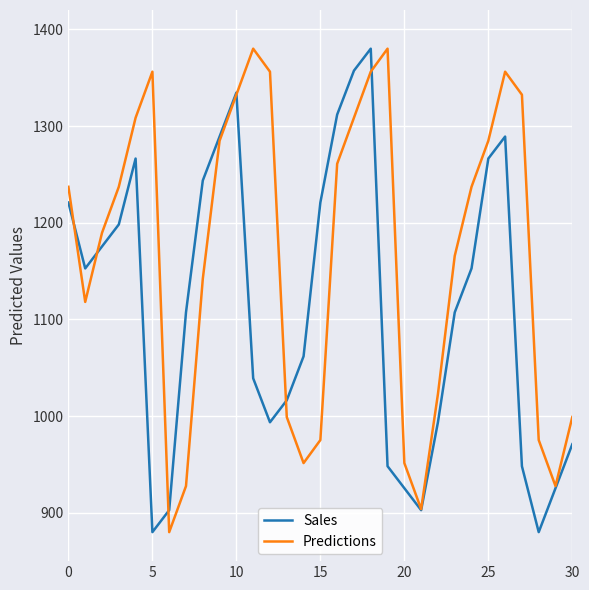

What is the difference between the second highest and second lowest values in the Sales series?

477.3